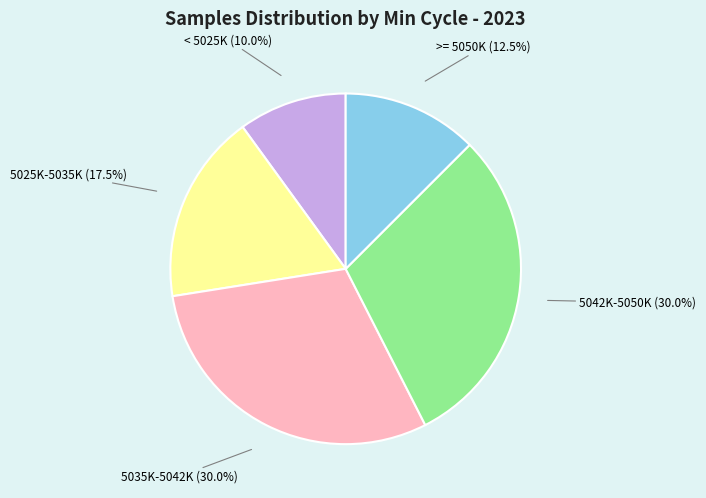

What percentage is NOT represented by 5035K-5042K (30.0%)?

70.0%